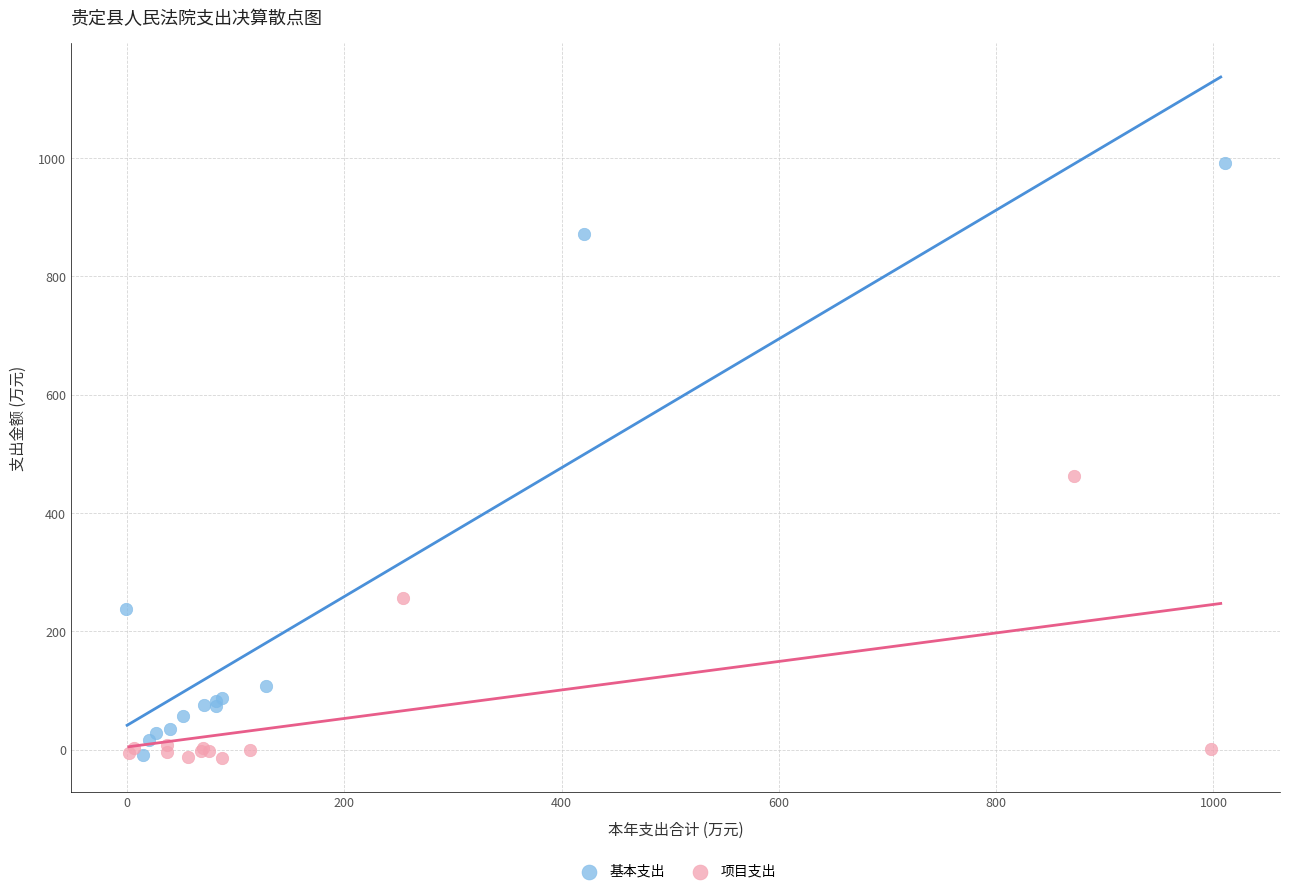

Which series contains the highest Y value?

基本支出